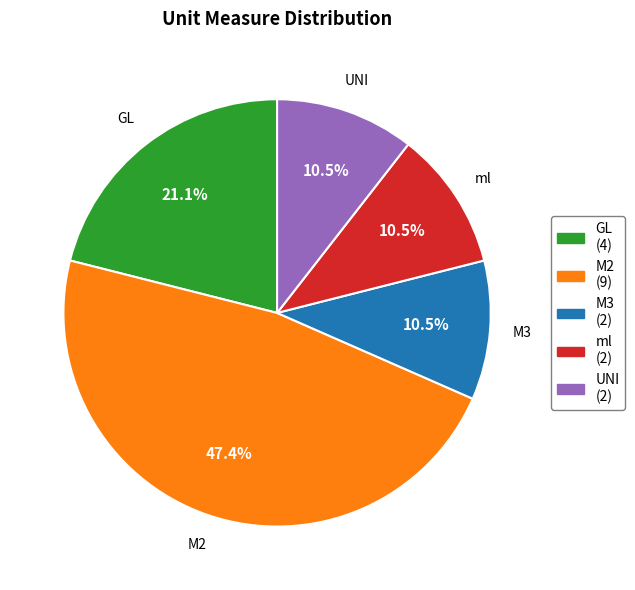

How many slices are in this pie chart?

5